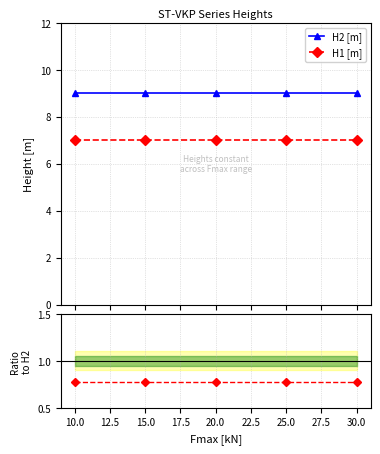

Reading right to left, extract all data points from this chart.

H2 [m]: 9.0	9.0	9.0	9.0	9.0
H1 [m]: 7.0	7.0	7.0	7.0	7.0
H1/H2 ratio: 0.8	0.8	0.8	0.8	0.8